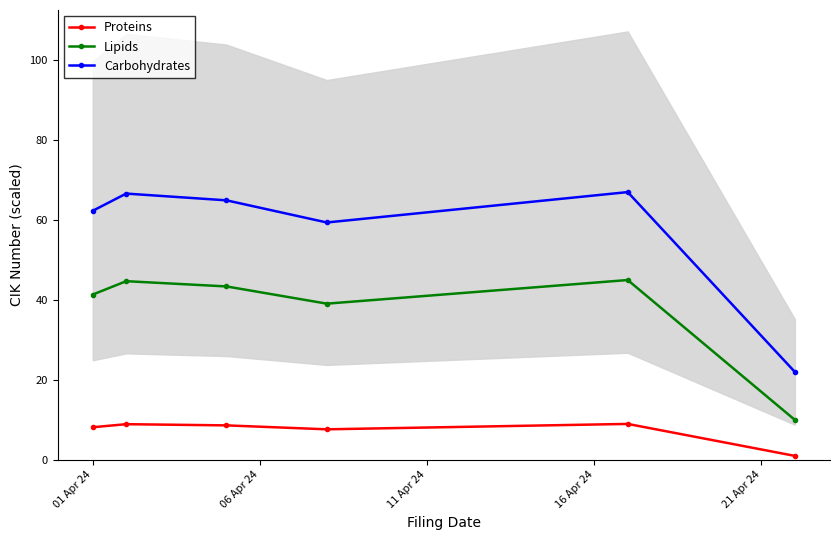

What is the value of the Lipids point at the 5th from the left?

45.0